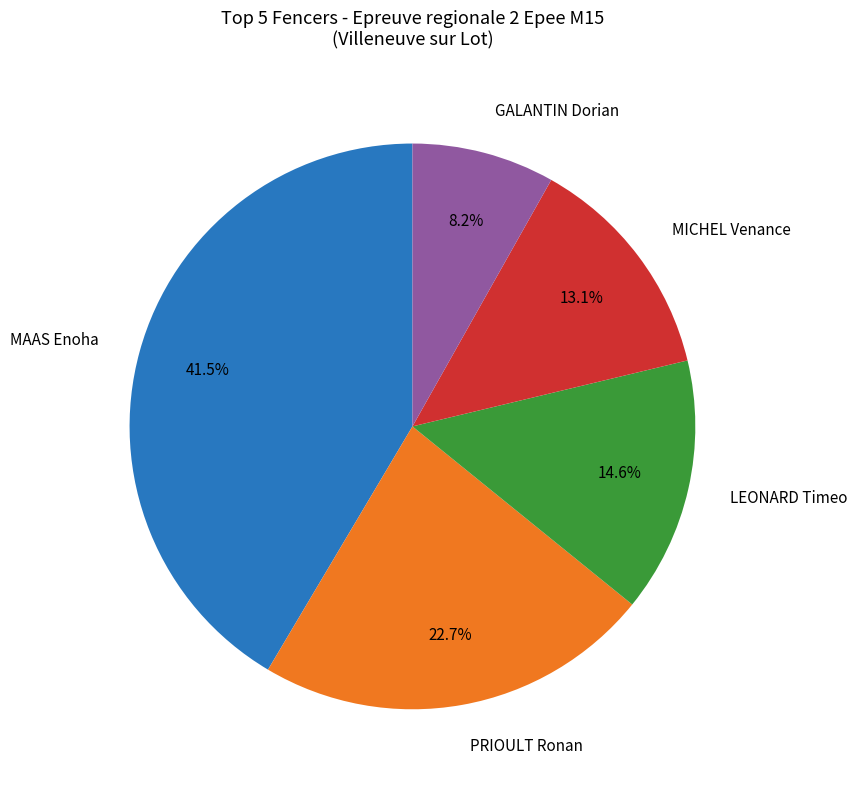

Is there a majority slice in this chart?

No